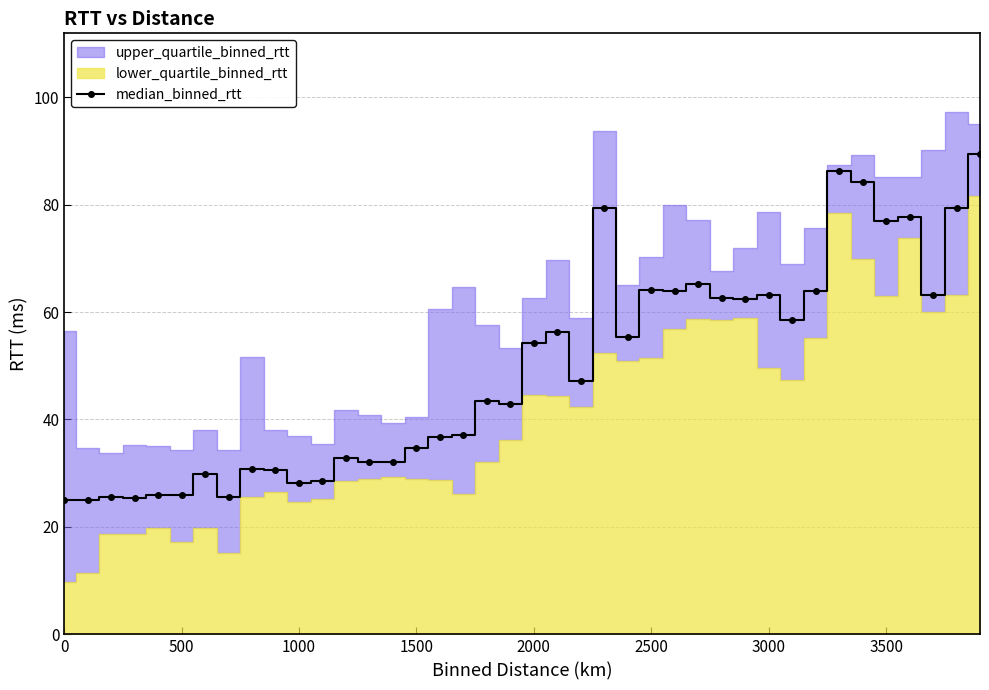

Is it true that median_binned_rtt equals 80.9 at 2000?

False